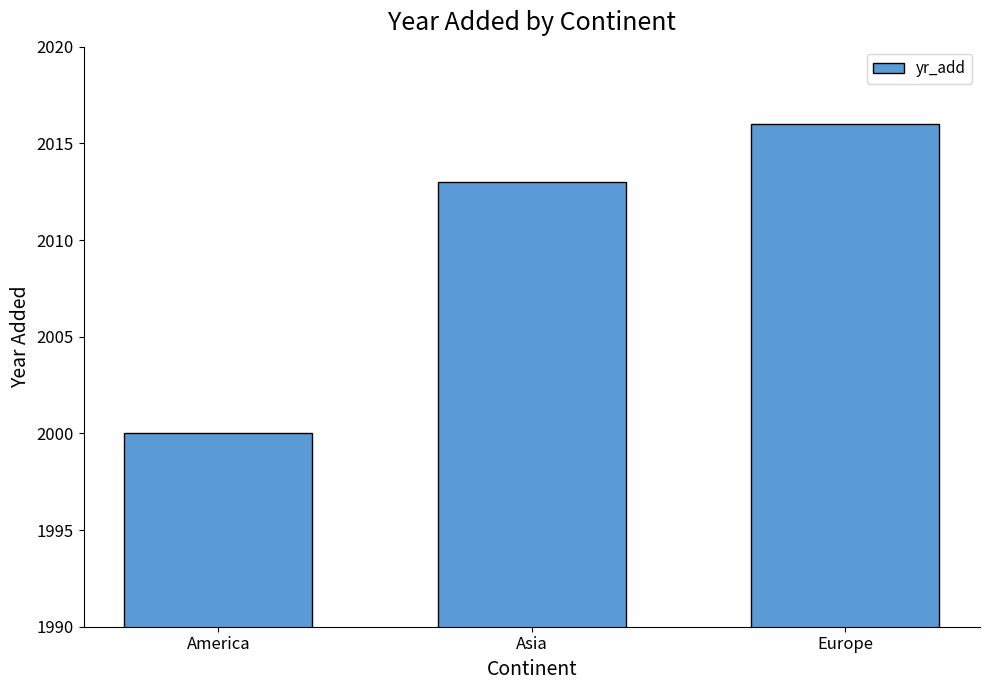

How many categories are shown in the chart?

3